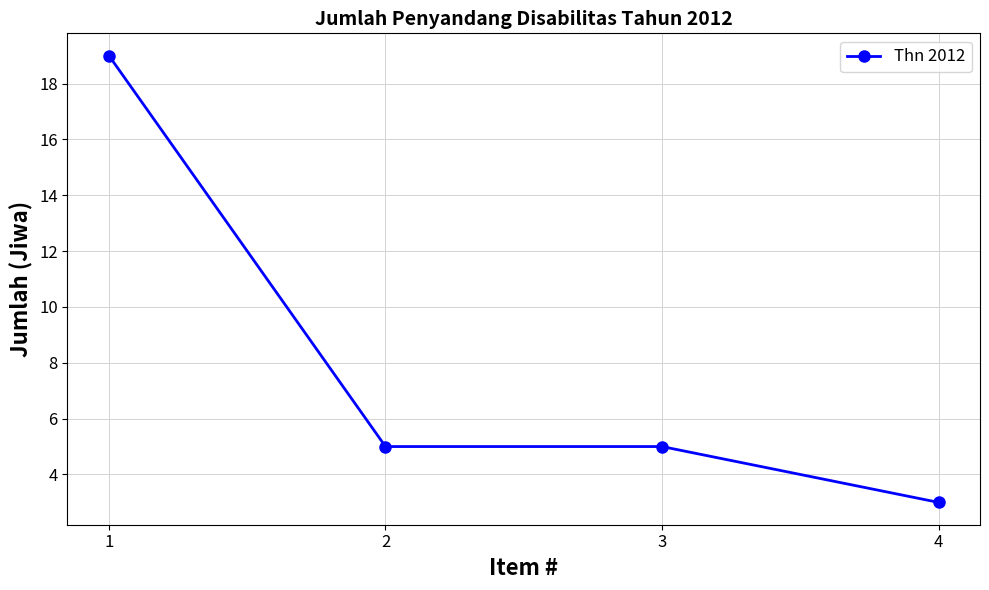

Does the chart display data point markers on the line(s)?

Yes